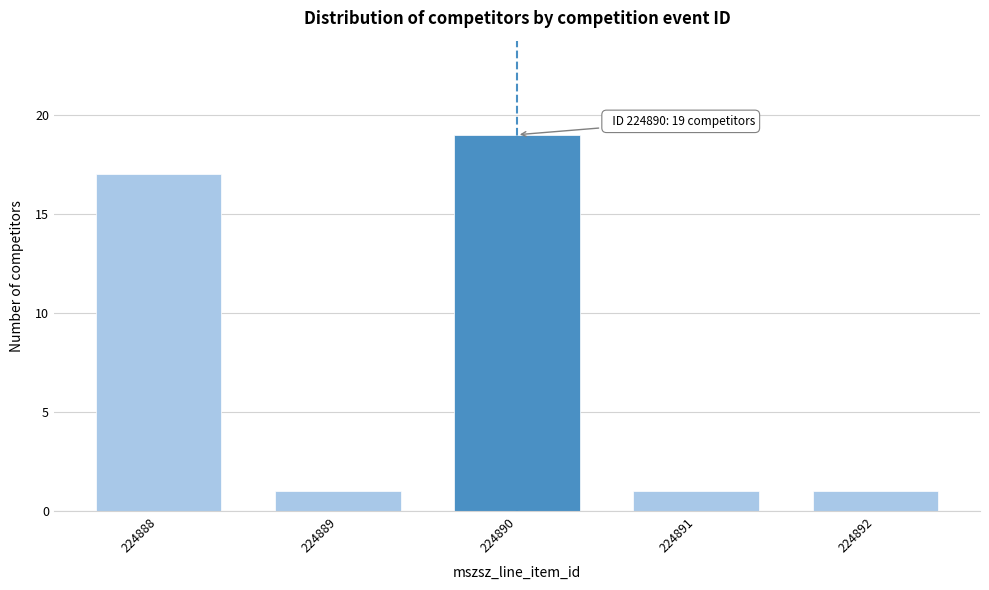

Reading right to left, what are all the values shown in this chart?

224892=1	224891=1	224890=19	224889=1	224888=17